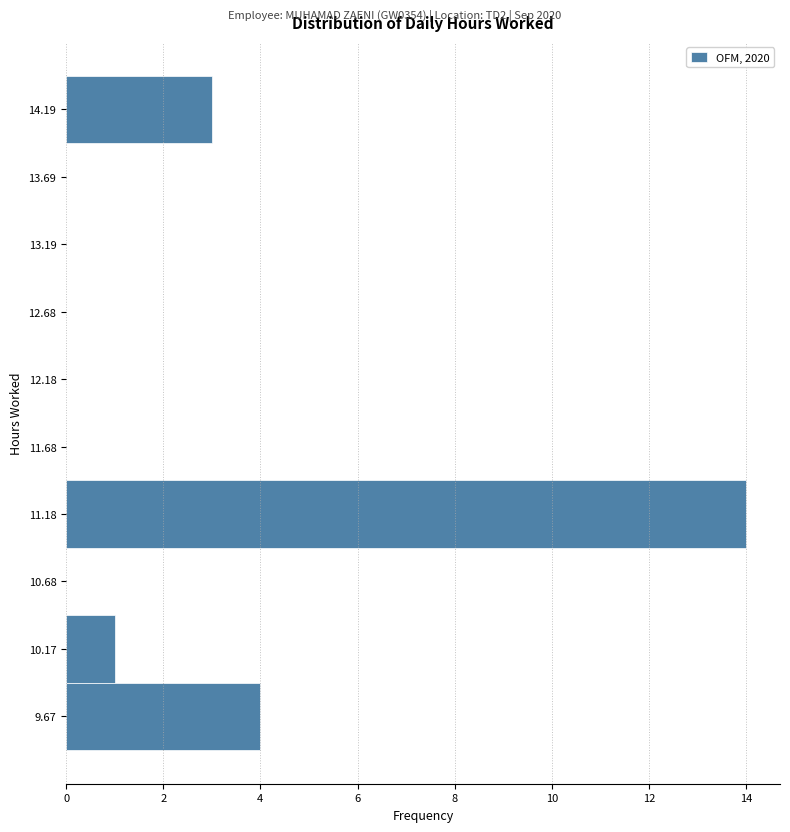

Reading bottom to top, transcribe this chart: for each bar, give the range it covers on the y-axis and its length. Neither the bar edges nor the lengths are printed on the chart, so give them approximately, as read against the axes.

9.4 to 9.9: 4
9.9 to 10.4: 1
10.4 to 10.9: 0
10.9 to 11.4: 14
11.4 to 11.9: 0
11.9 to 12.4: 0
12.4 to 12.9: 0
12.9 to 13.4: 0
13.4 to 13.9: 0
13.9 to 14.4: 3